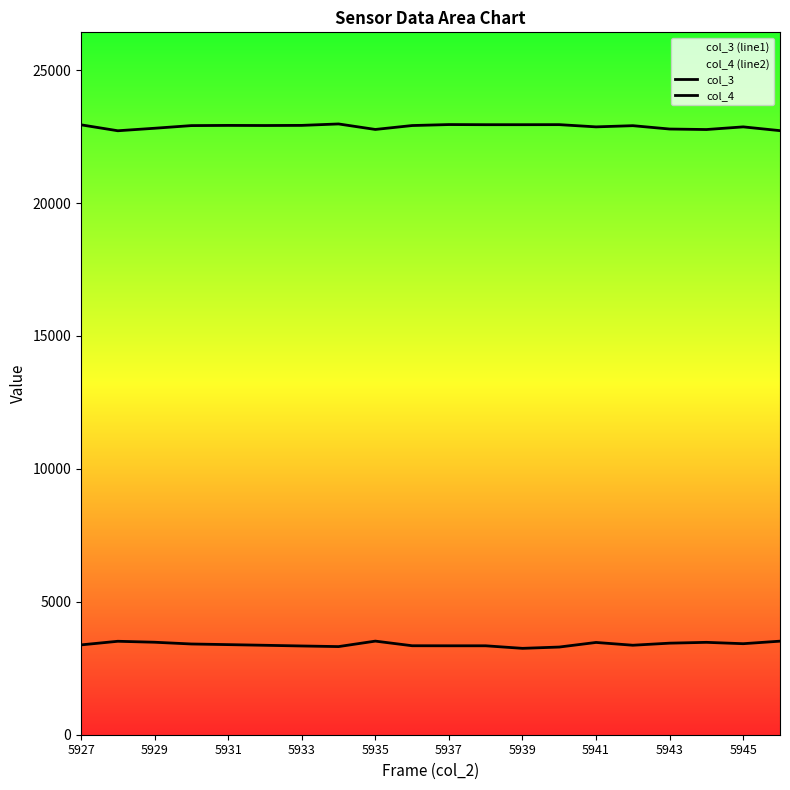

True or false: col_4 has a value of 37096 at 5927.

False